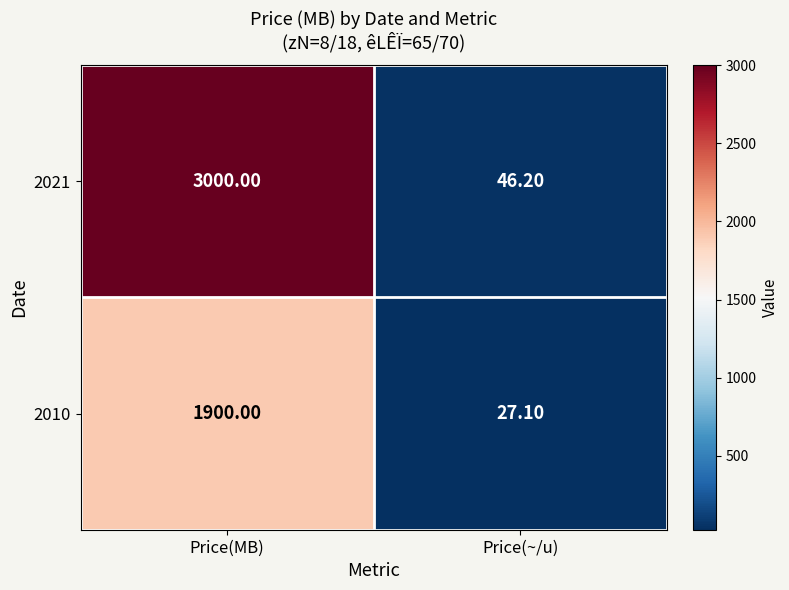

Rank the series by their average value, from highest to lowest.

2021, 2010